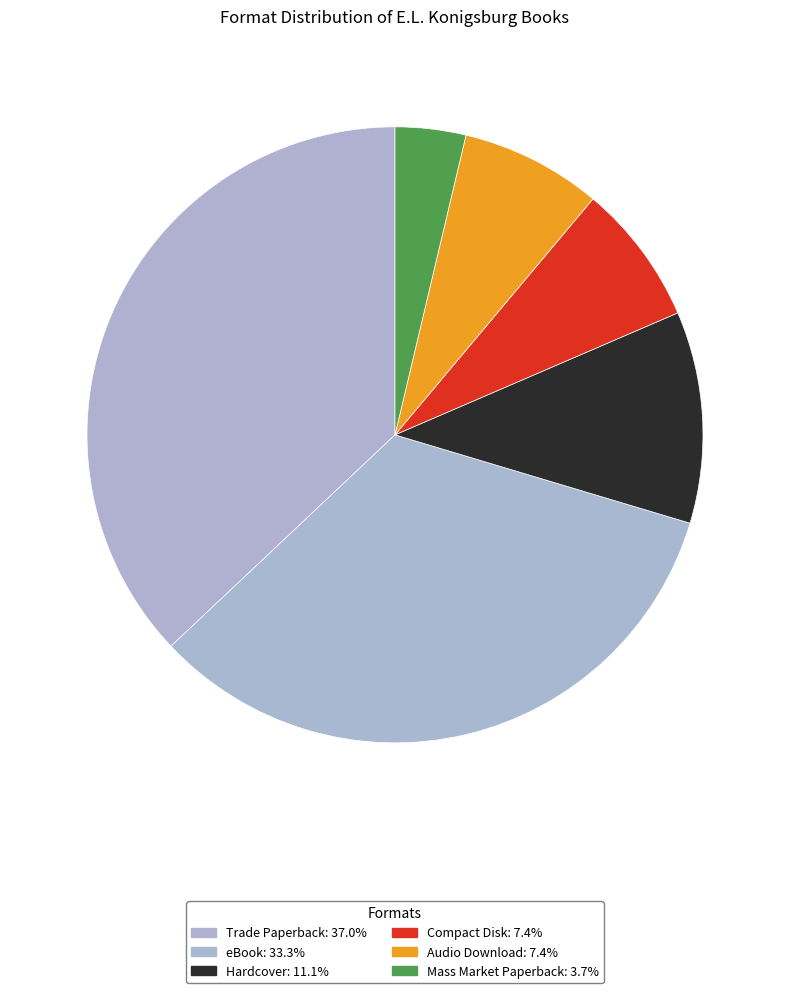

Is it true that Audio Download is 2% of the pie?

False